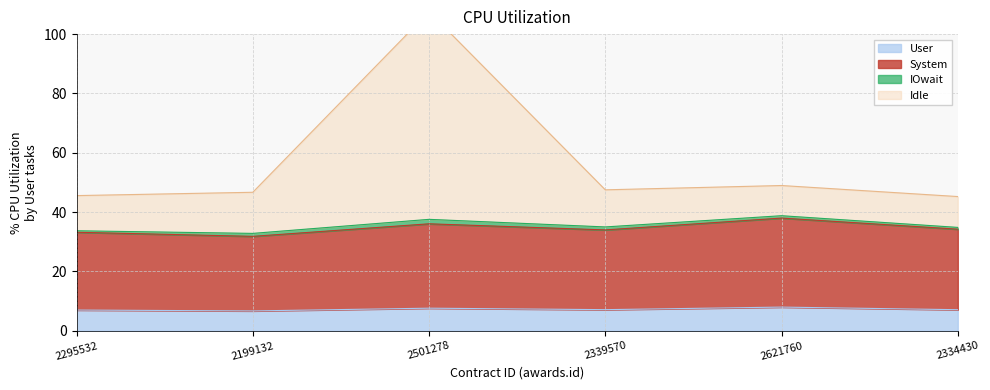

Is it true that User equals 6.7 at 2199132?

True